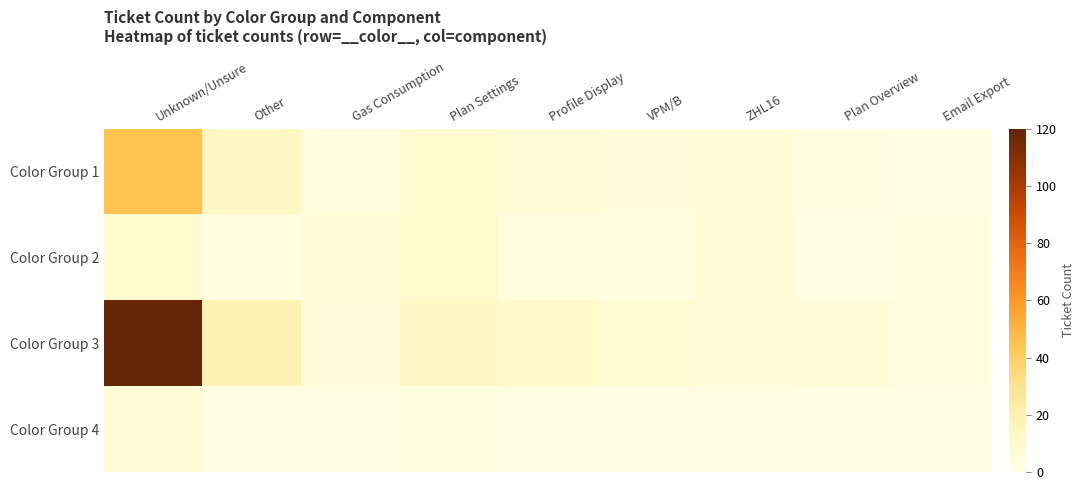

Which series has the largest range (max minus min)?

Color Group 3